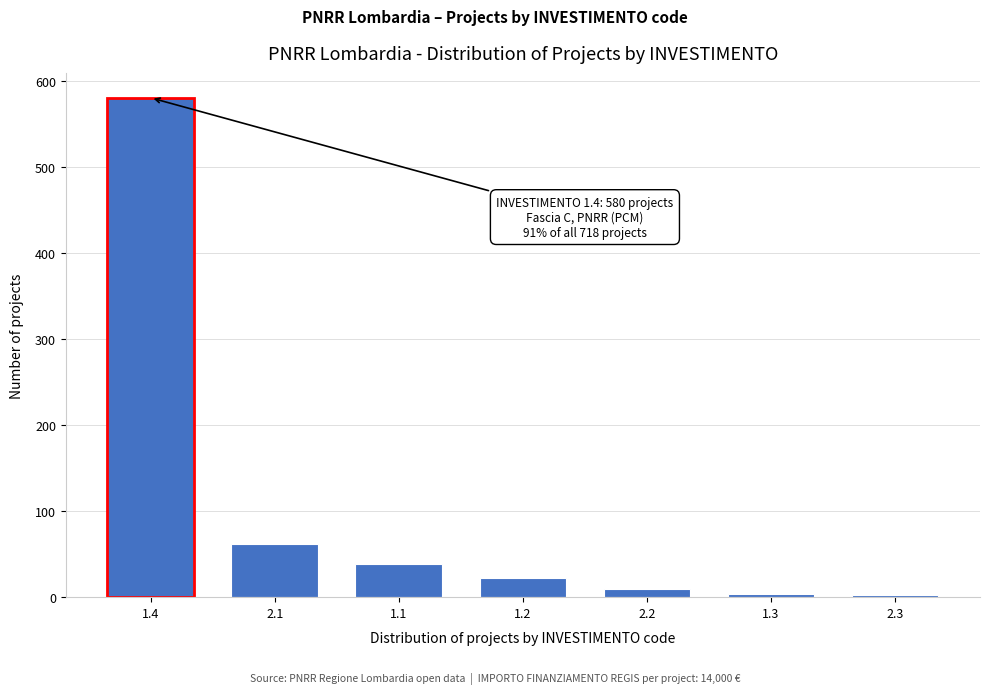

The value at 1.4 is 580. True or false?

True